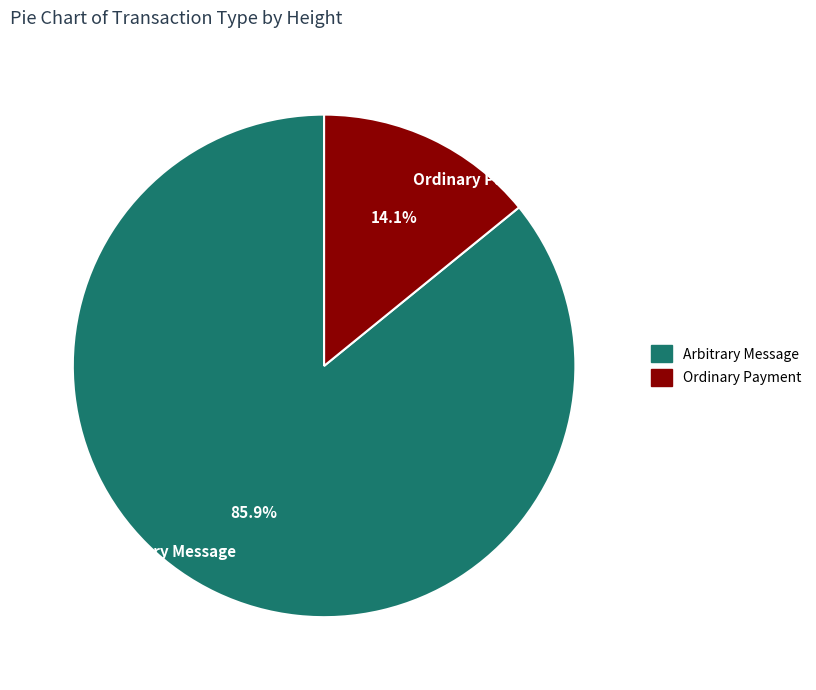

Do Ordinary Payment and Arbitrary Message together represent more than half of the pie?

Yes